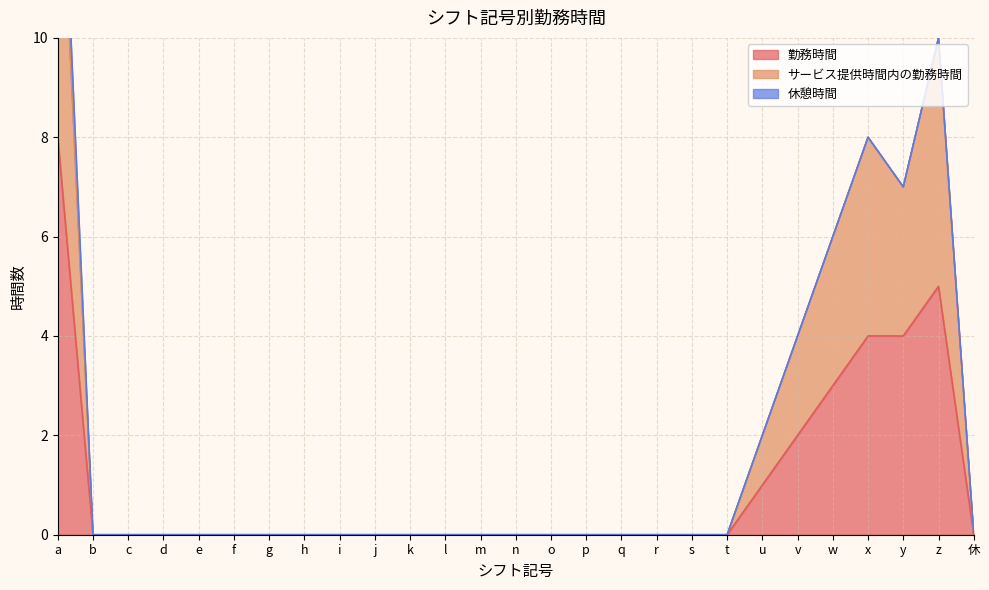

Where is 勤務時間 nearest to the value 4?

x